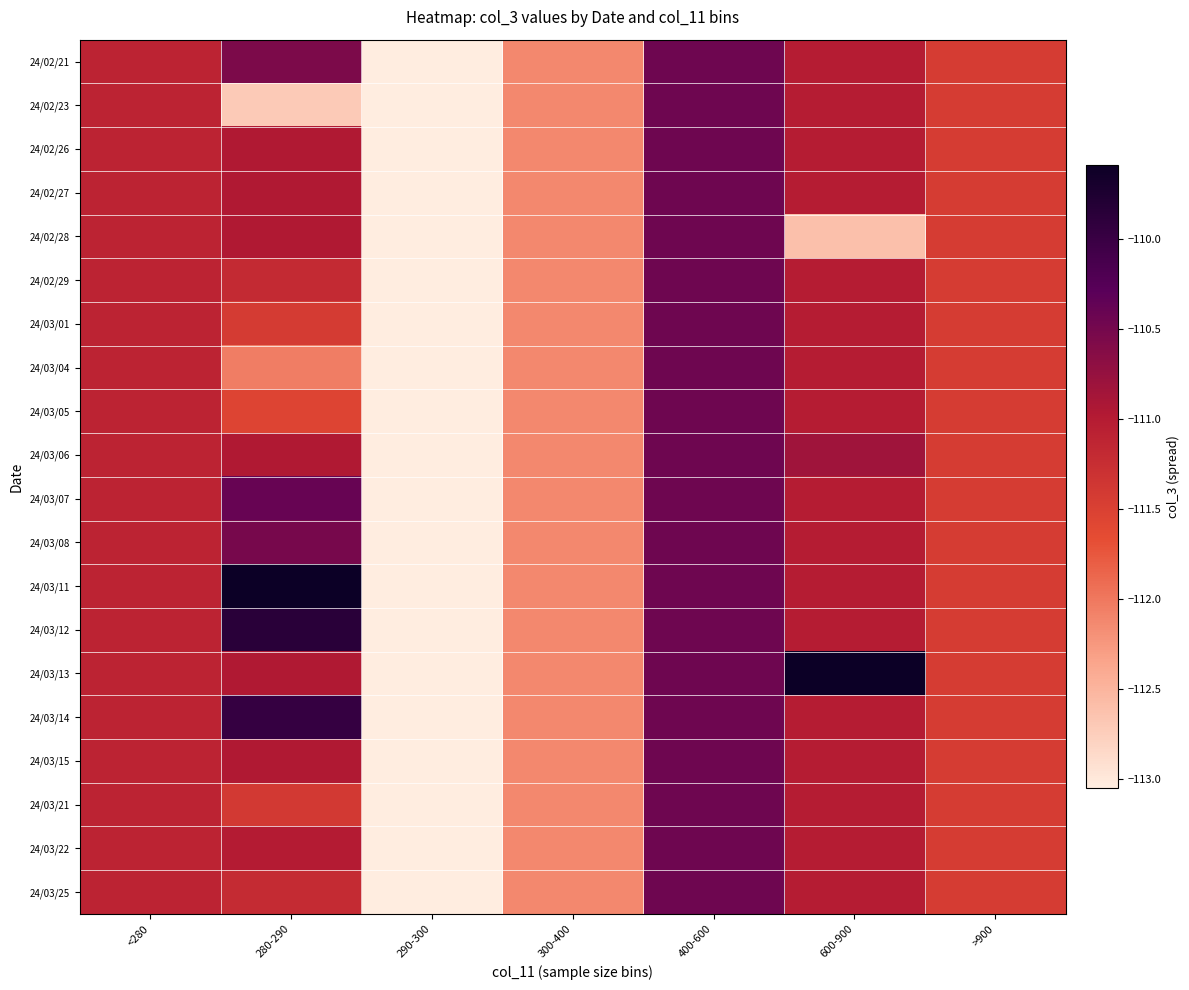

What is the spread (max minus min) of values at 280-290?

3.1